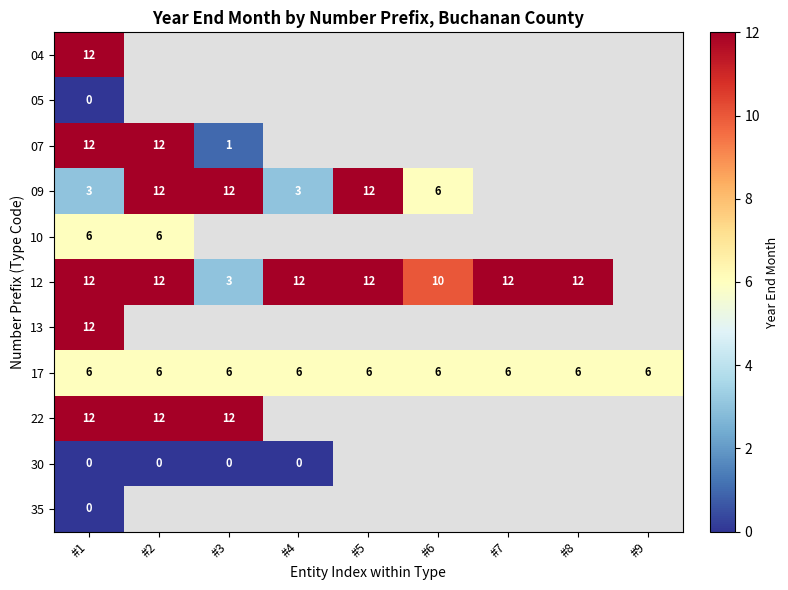

The value of 07 at #1 is 12. True or false?

True